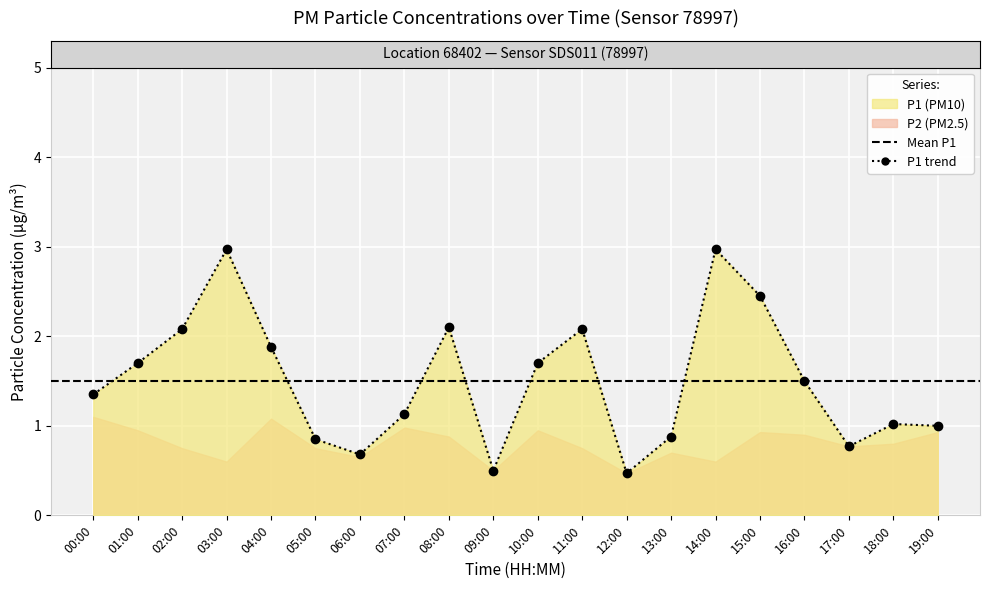

True or false: P1 and P2 cross at least once.

False